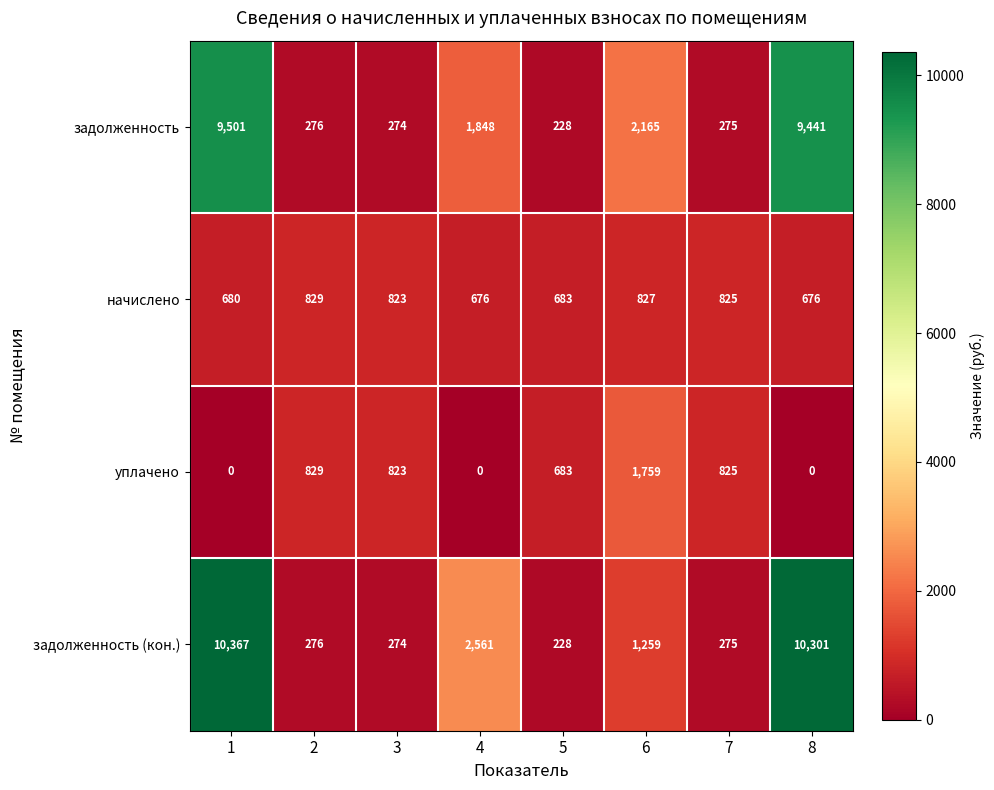

Which series has the widest spread of values?

задолженность (кон.)